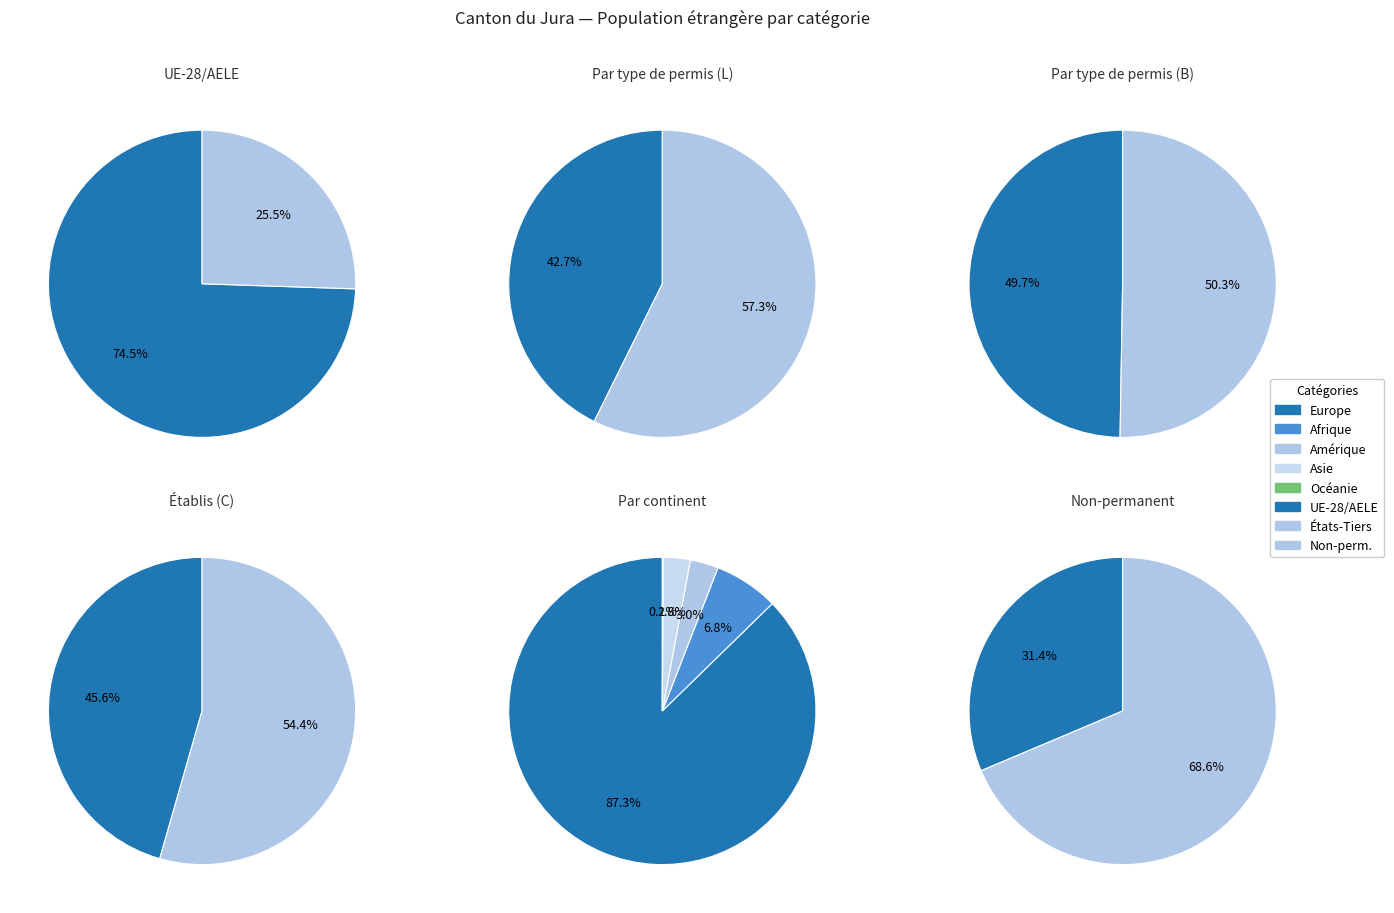

Combined, what portion of the pie is Provenance inconnu and Océanie?

0.1%